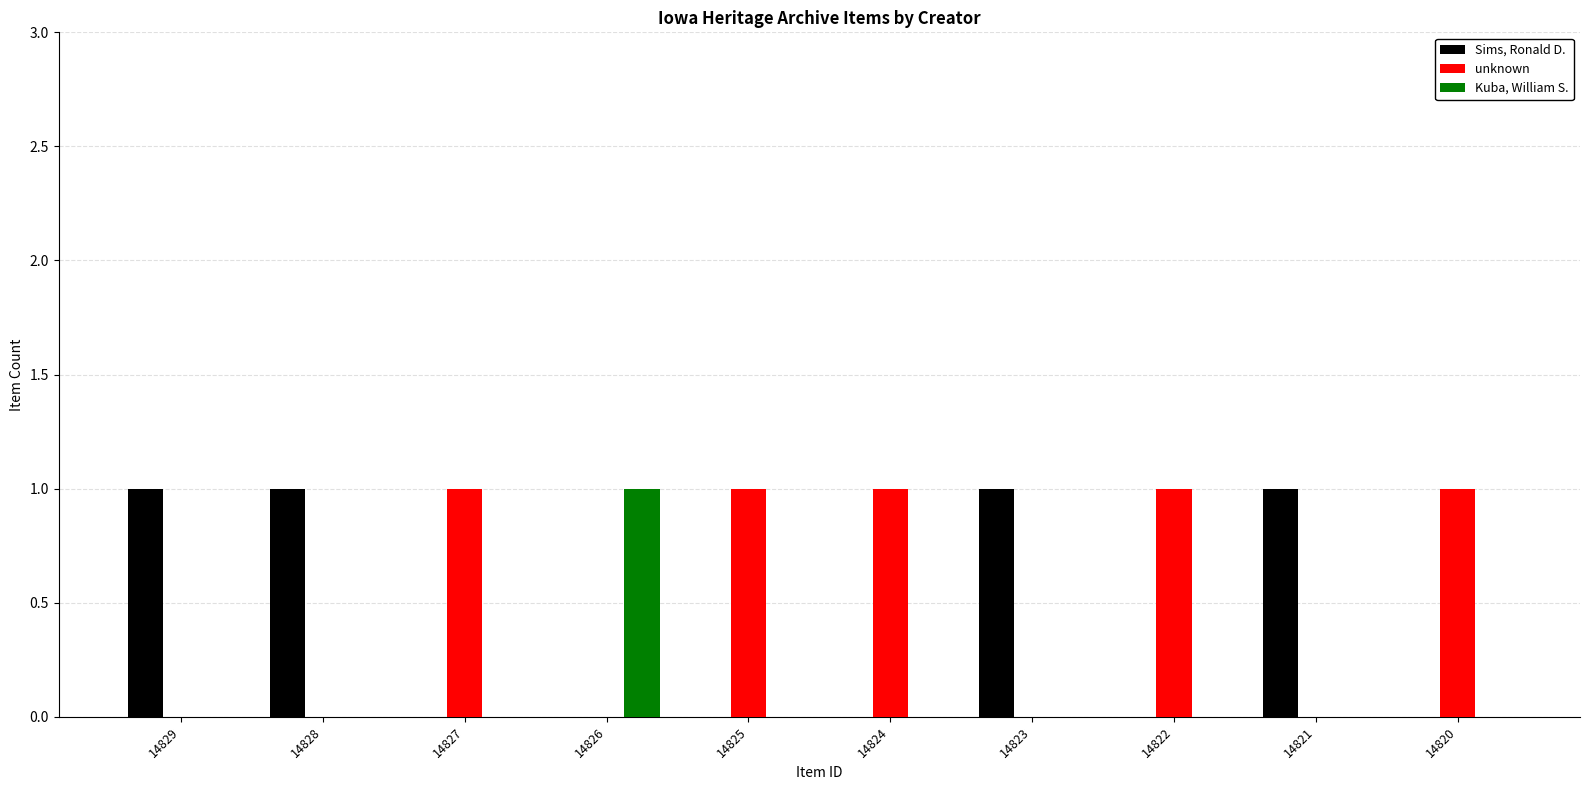

Which category has the highest value in the Kuba, William S. series?

14826